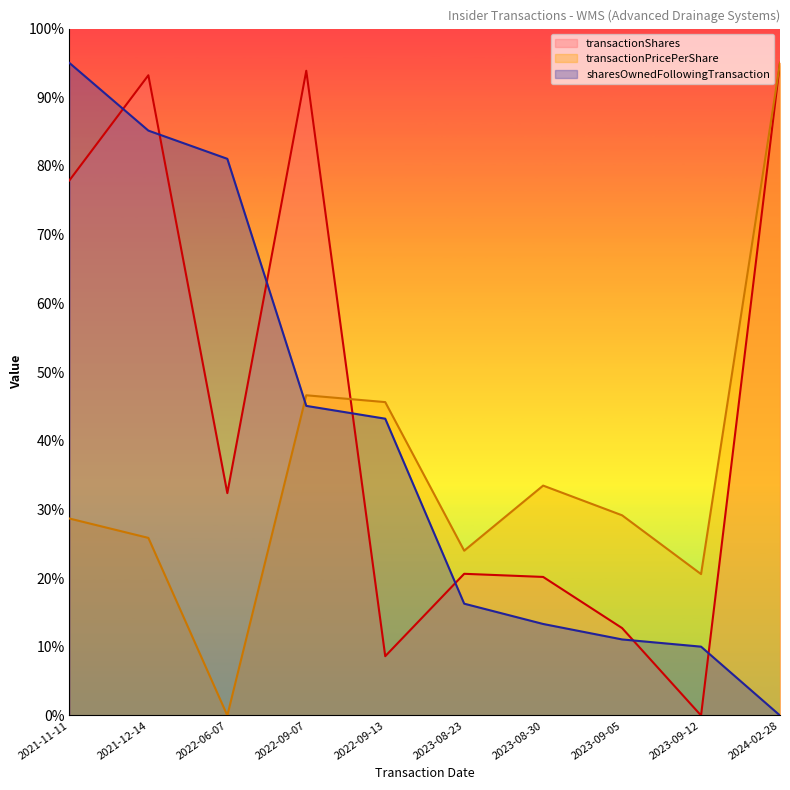

Which category has the highest value across all series?

2024-02-28